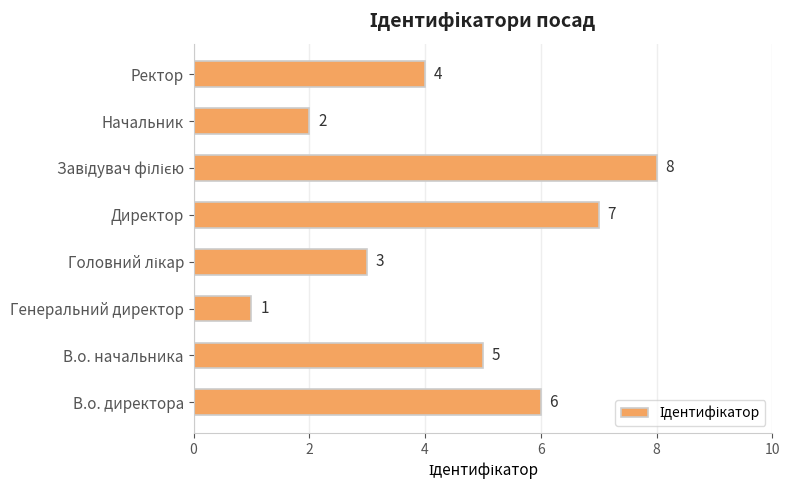

What is the difference between the second highest and second lowest values?

5